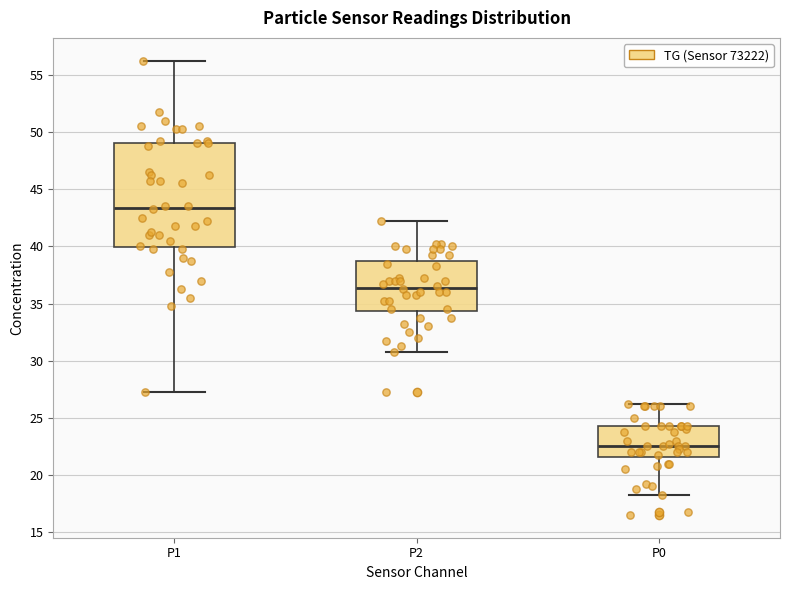

Which box's median line is the highest?

P1